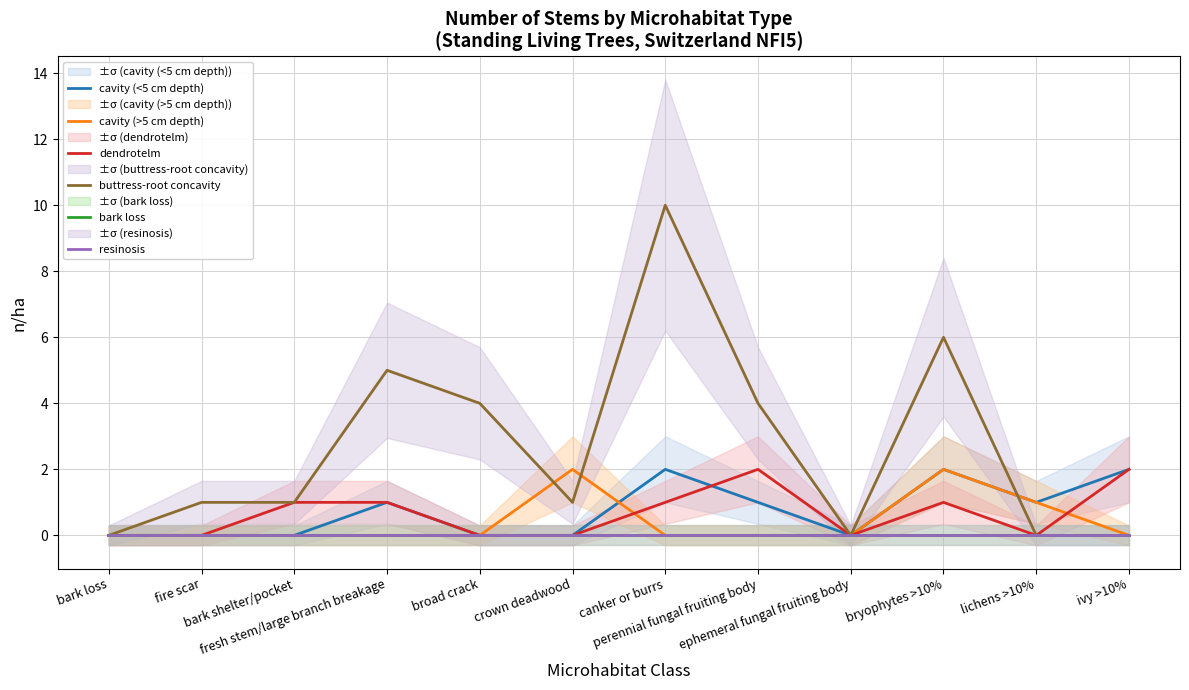

Reading left to right, extract all data points from this chart.

cavity (<5 cm depth): 0	0	0	1	0	0	2	1	0	2	1	2
cavity (>5 cm depth): 0	0	0	0	0	2	0	0	0	2	1	0
dendrotelm: 0	0	1	1	0	0	1	2	0	1	0	2
buttress-root concavity: 0	1	1	5	4	1	10	4	0	6	0	0
bark loss: 0	0	0	0	0	0	0	0	0	0	0	0
resinosis: 0	0	0	0	0	0	0	0	0	0	0	0